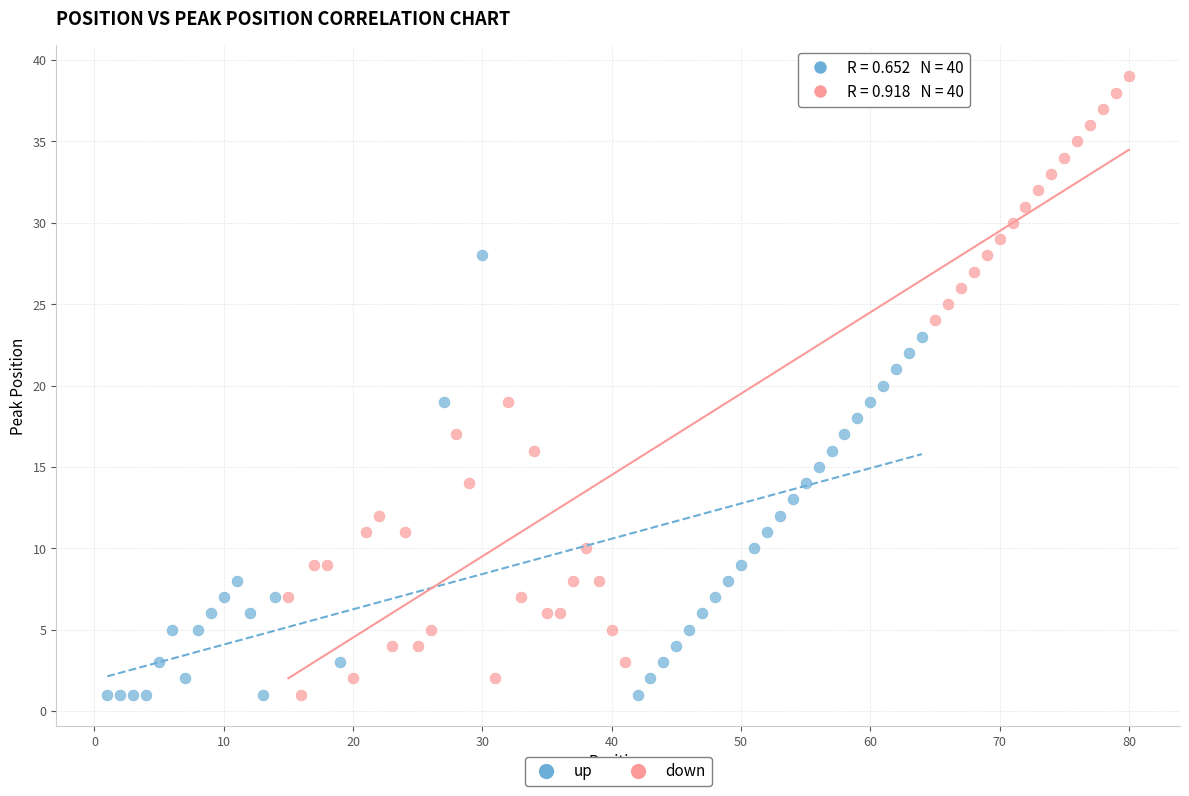

Which series has the largest Y range (max minus min)?

down